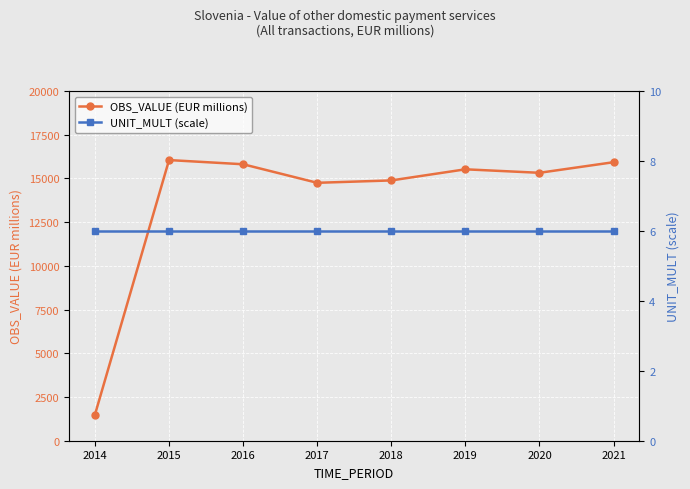

Does the chart display data point markers on the line(s)?

Yes